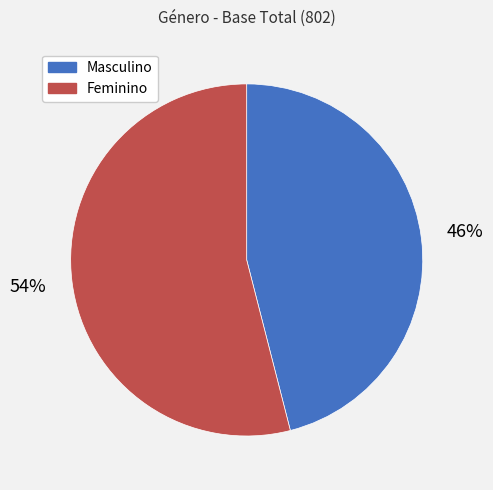

Which slice is the largest?

Feminino